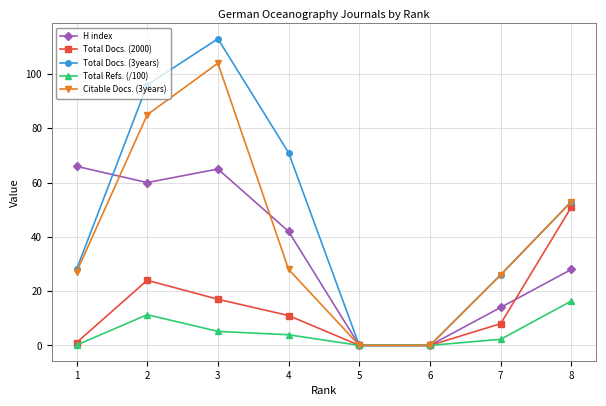

What is the sum of all Total Refs. (/100) values?

39.1